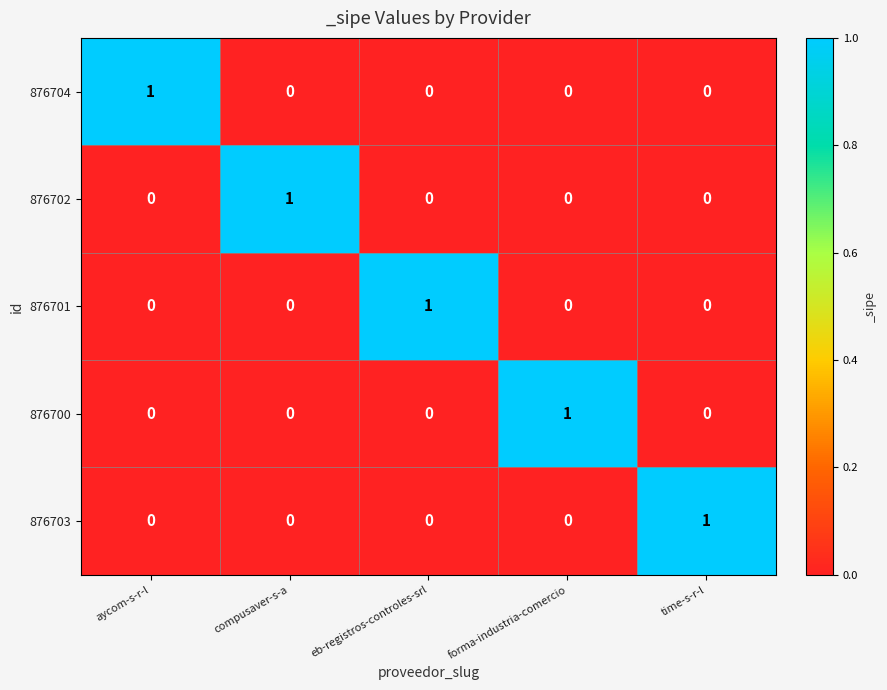

Is it true that 876704 equals -1 at time-s-r-l?

False